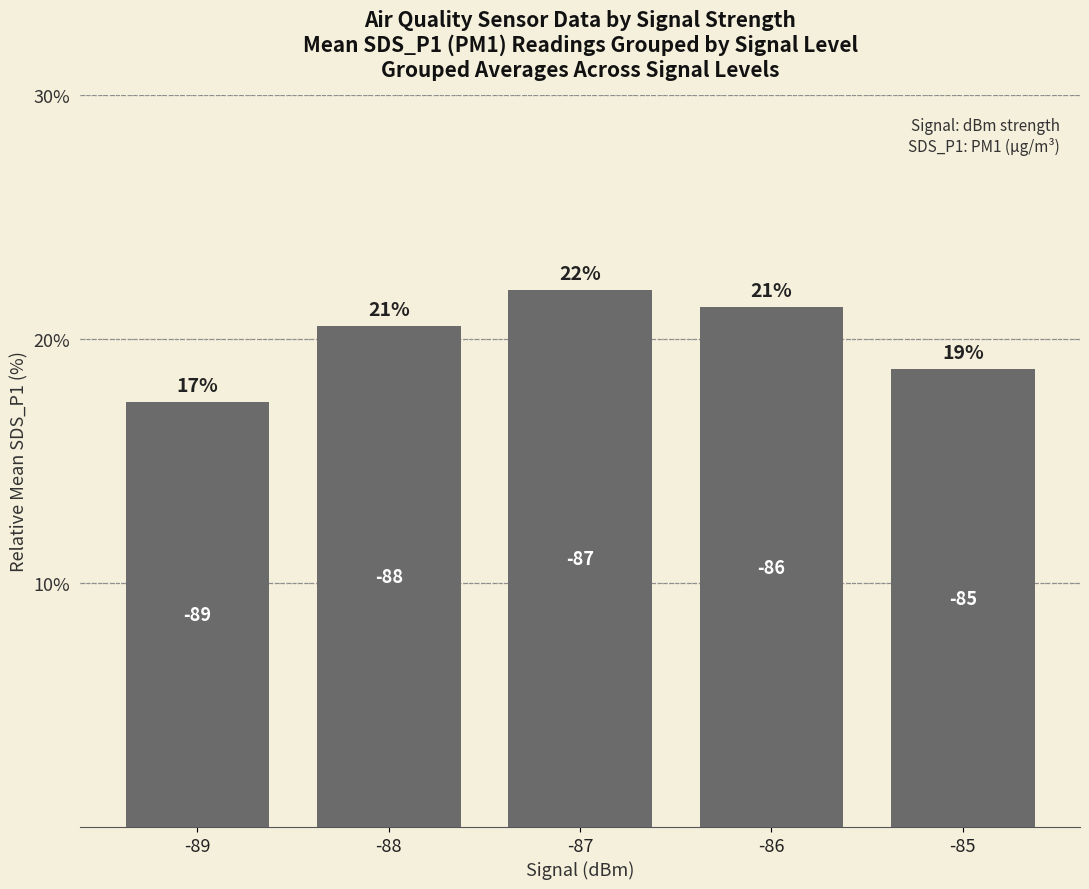

What is the smallest value displayed?

17.4